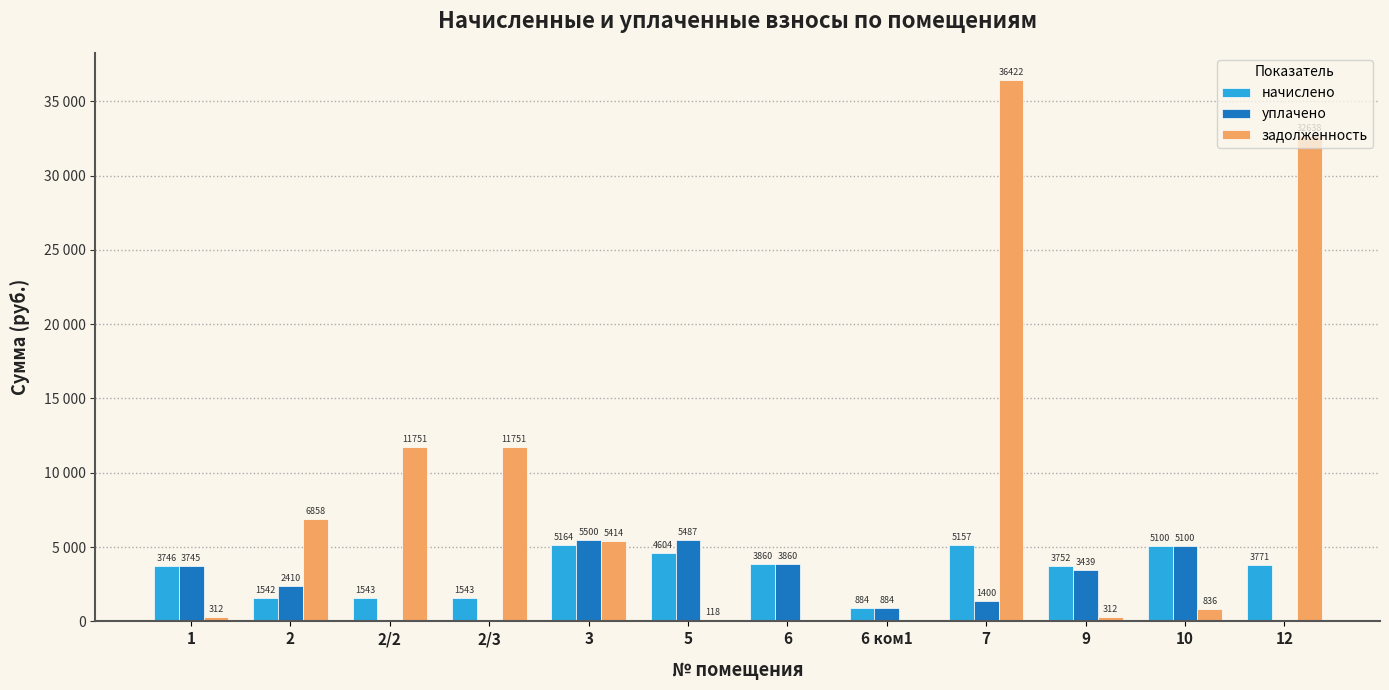

What is the label of the 2nd bar from the left?

2